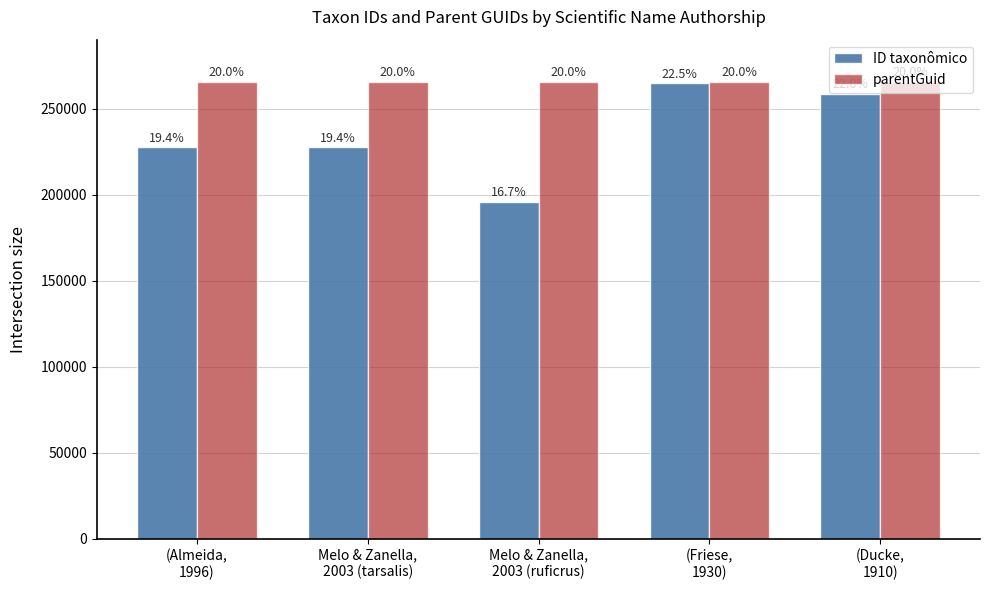

Where is ID taxonômico nearest to the value 230232?

Melo & Zanella,
2003 (tarsalis)